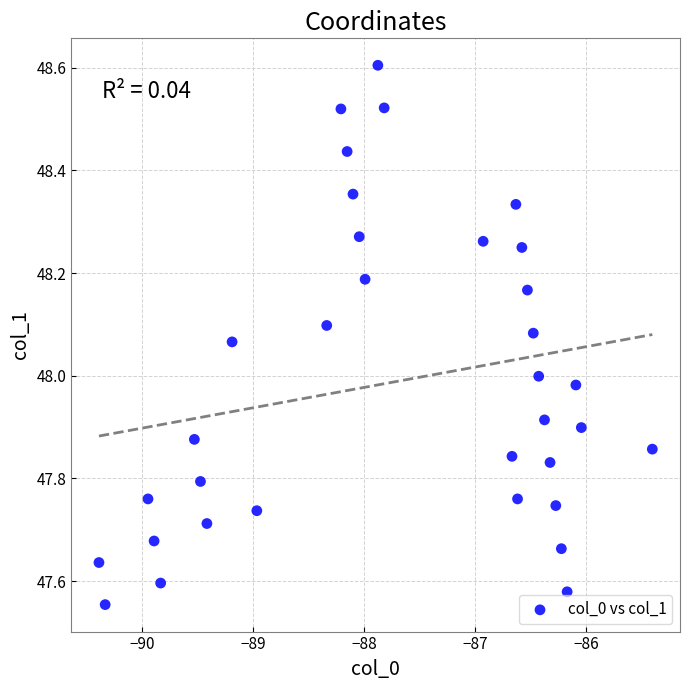

What is the range of X values (max minus min)?

5.0